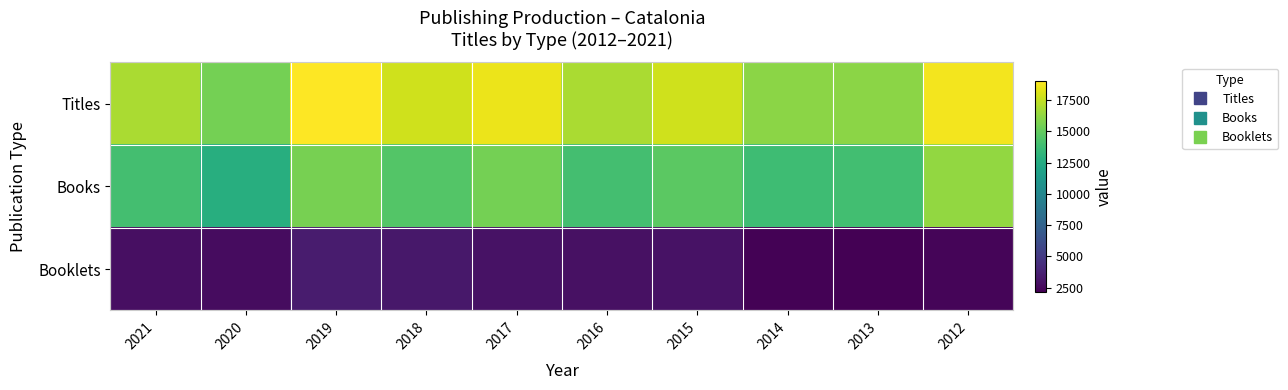

Which has a higher value, 2017 or 2012?

2012